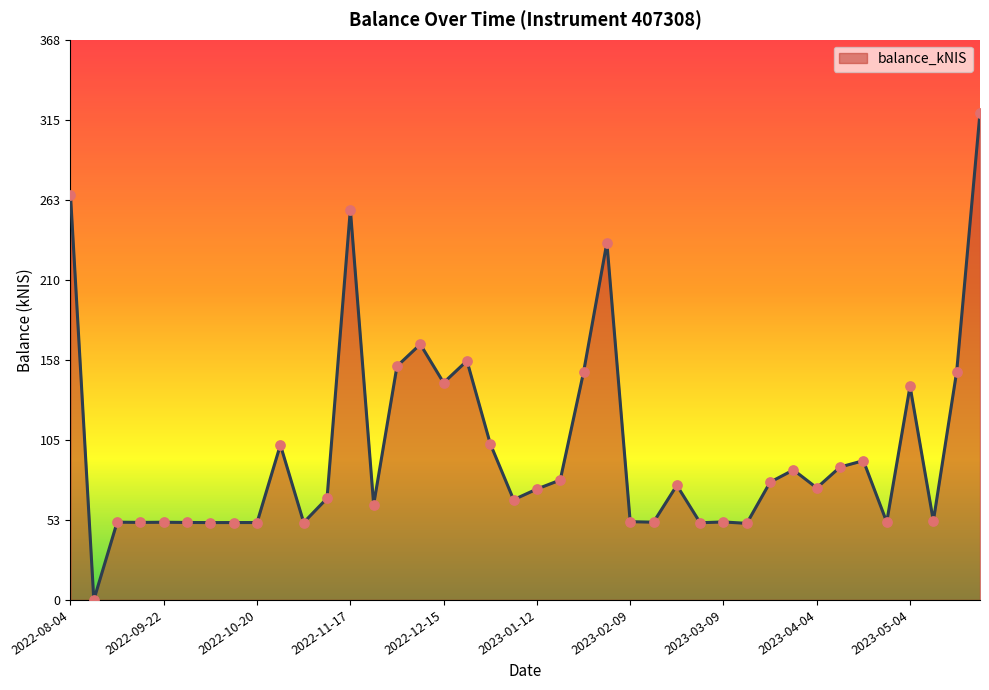

What is the maximum value shown in the chart?

319.8